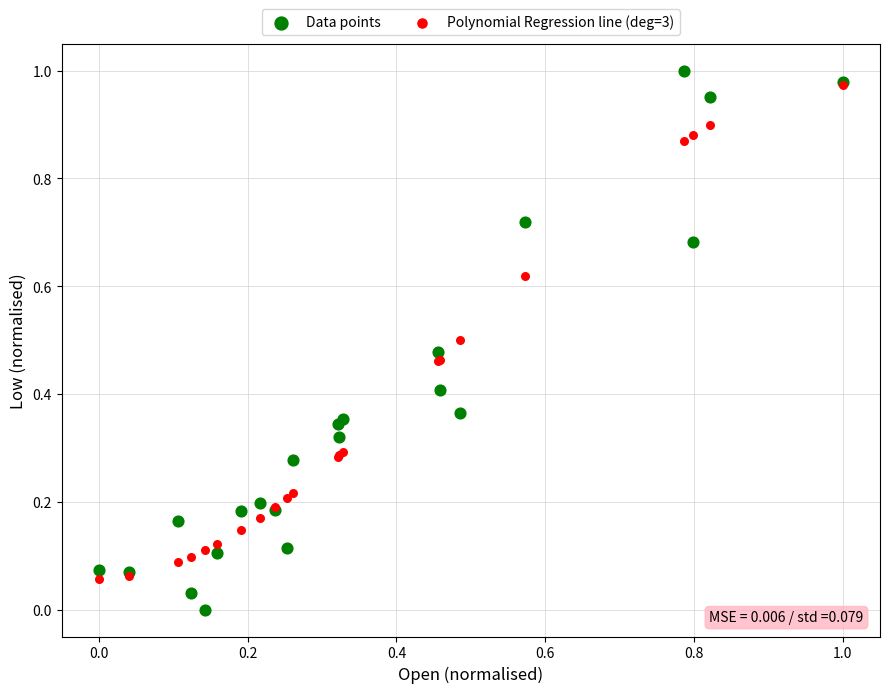

Which series reaches the minimum Y coordinate?

Data points